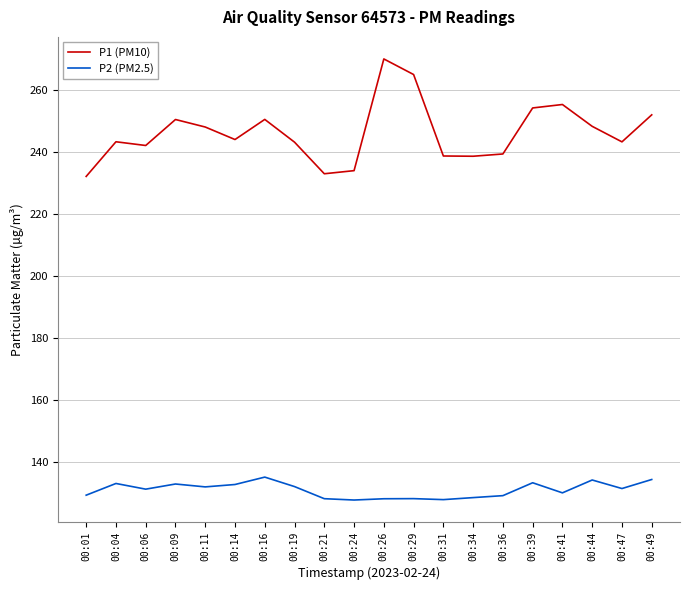

Which series has the widest spread of values?

P1 (PM10)